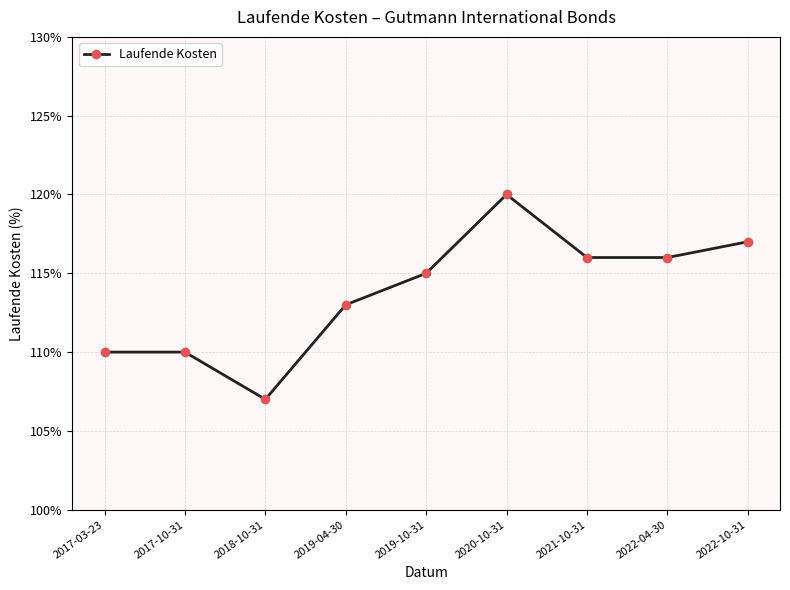

What is the label of the 3rd point from the left?

2018-10-31